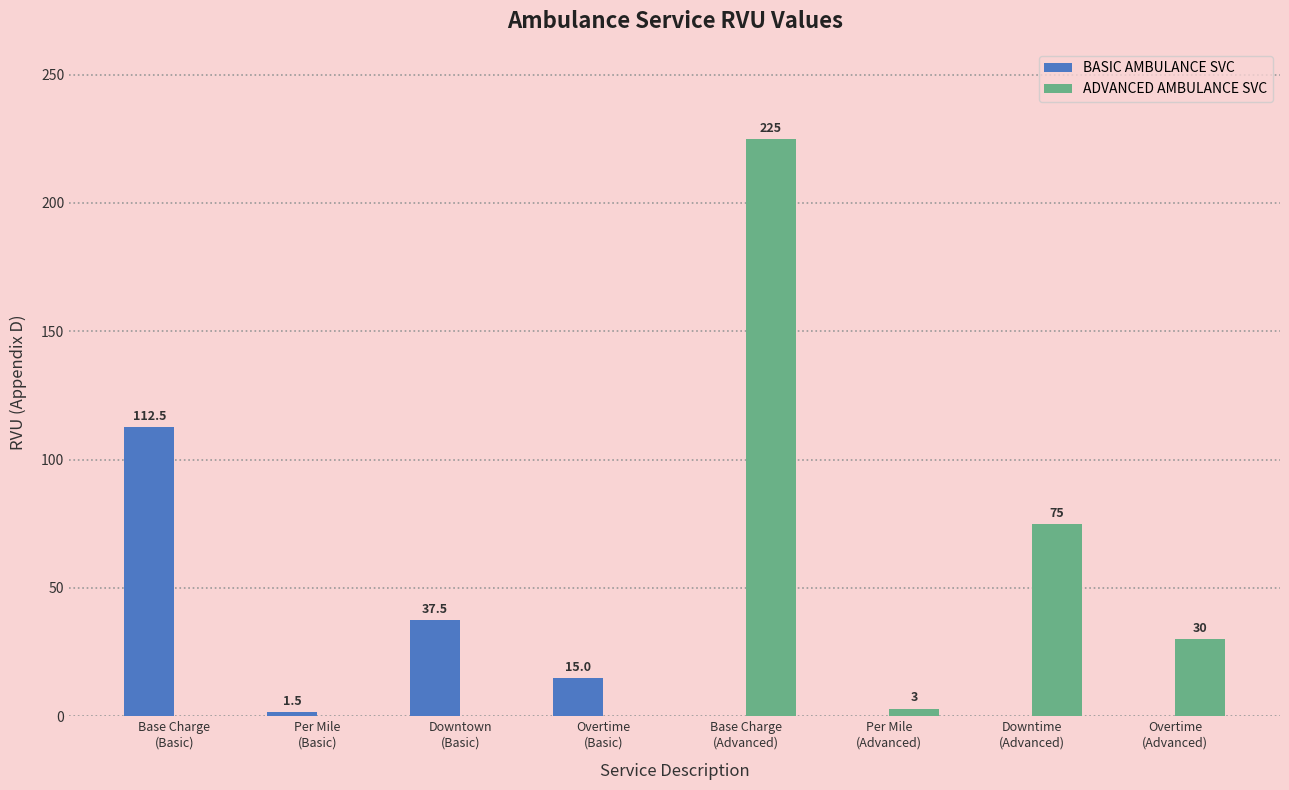

At which label does BASIC AMBULANCE SVC reach its peak?

Base Charge
(Basic)